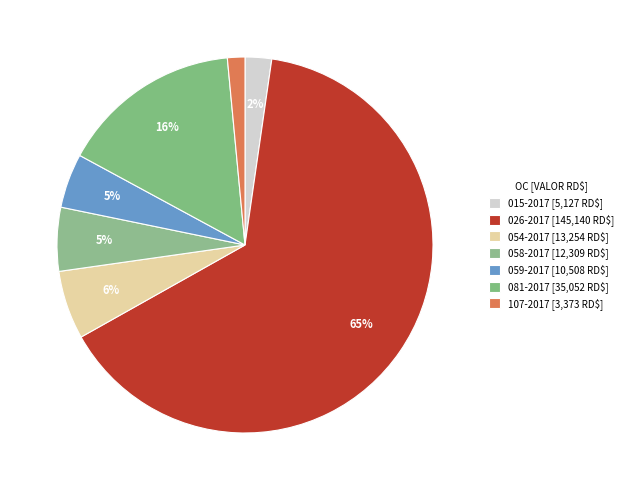

Does any single category account for the majority?

Yes